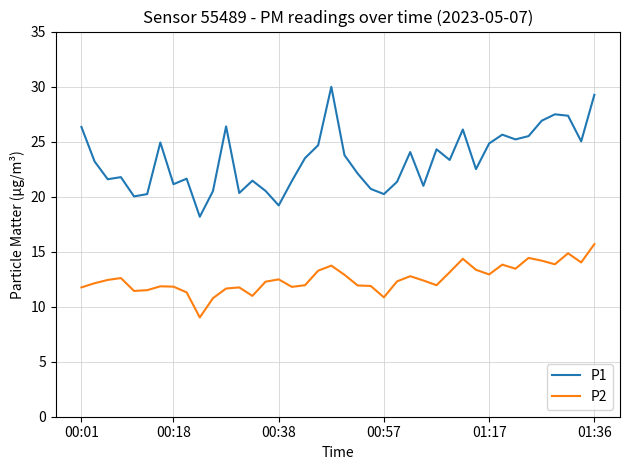

Rank the series by their average value, from lowest to highest.

P2, P1